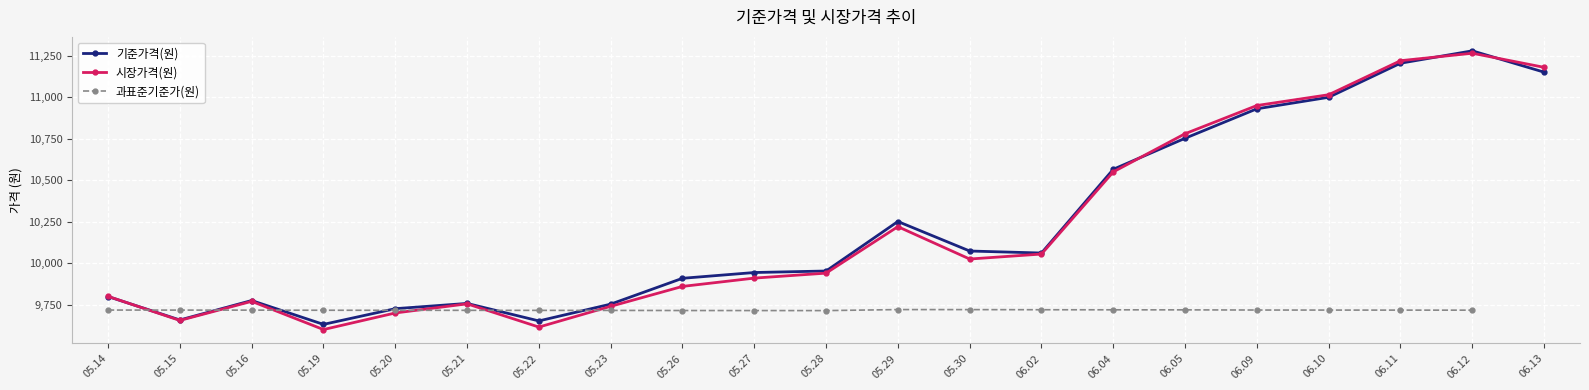

Which series has the largest total across all categories?

기준가격(원)